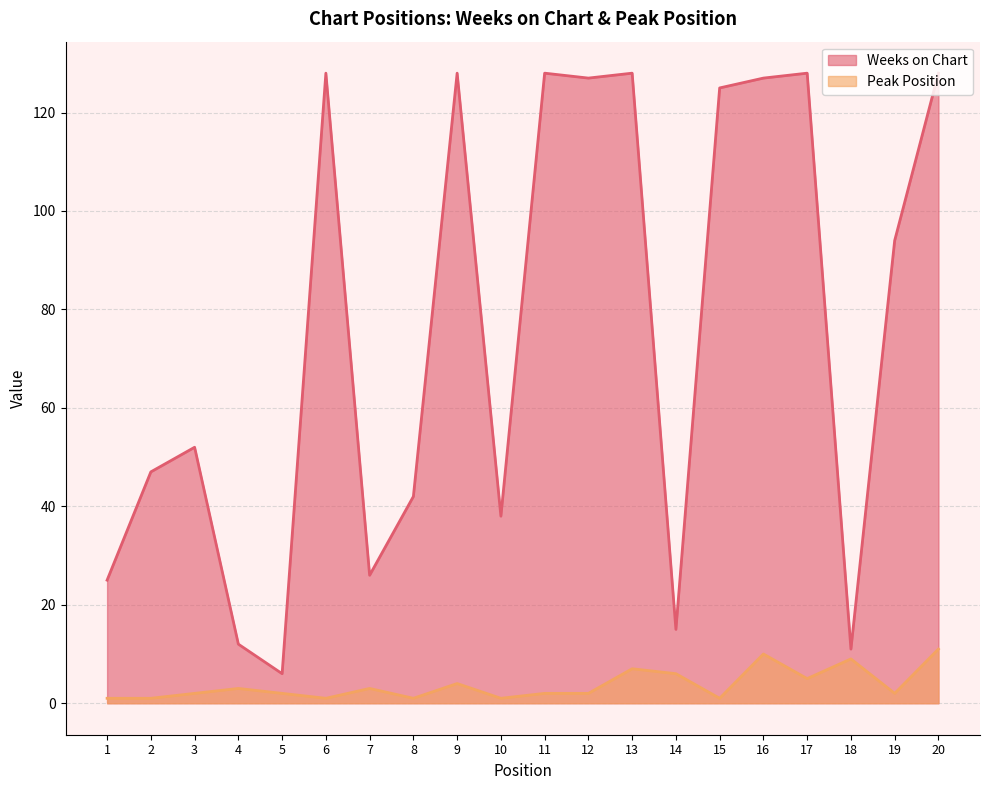

True or false: Peak Position has a value of 1 at 1.

True